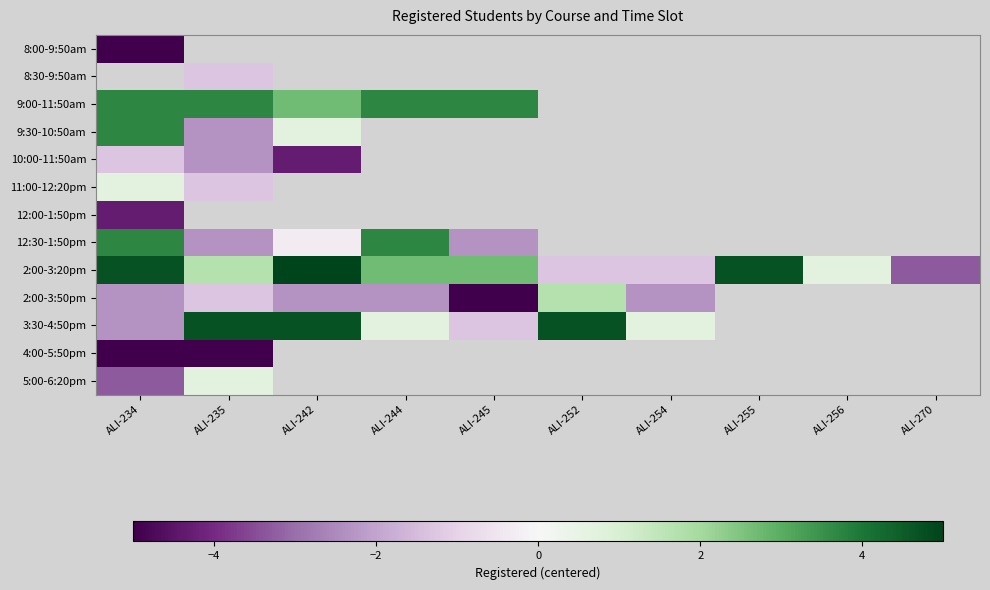

What is the maximum value shown in the chart?

5.7